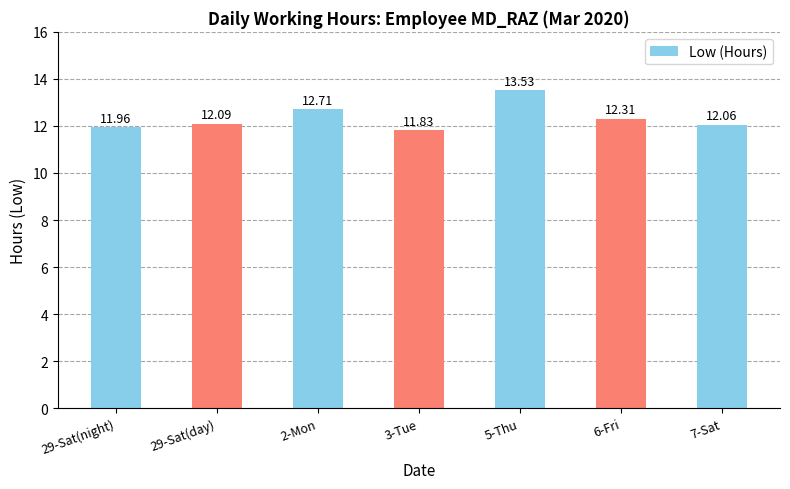

What is the difference between the values at 3-Tue and 29-Sat(night)?

0.1